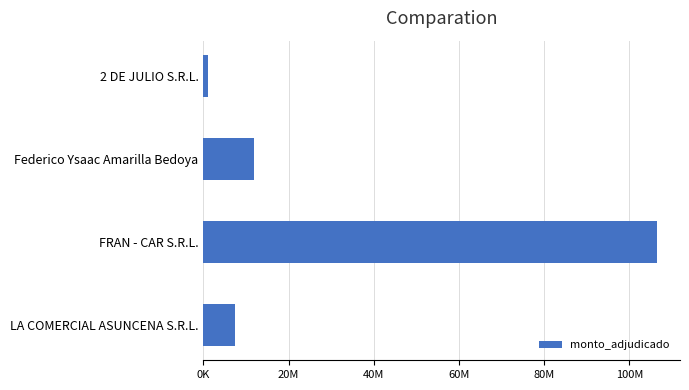

What is the sum of all values?

126997050